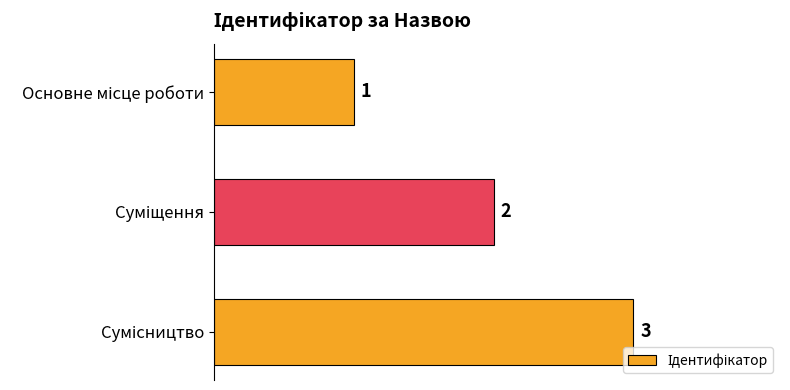

How many data points are less than 2?

1